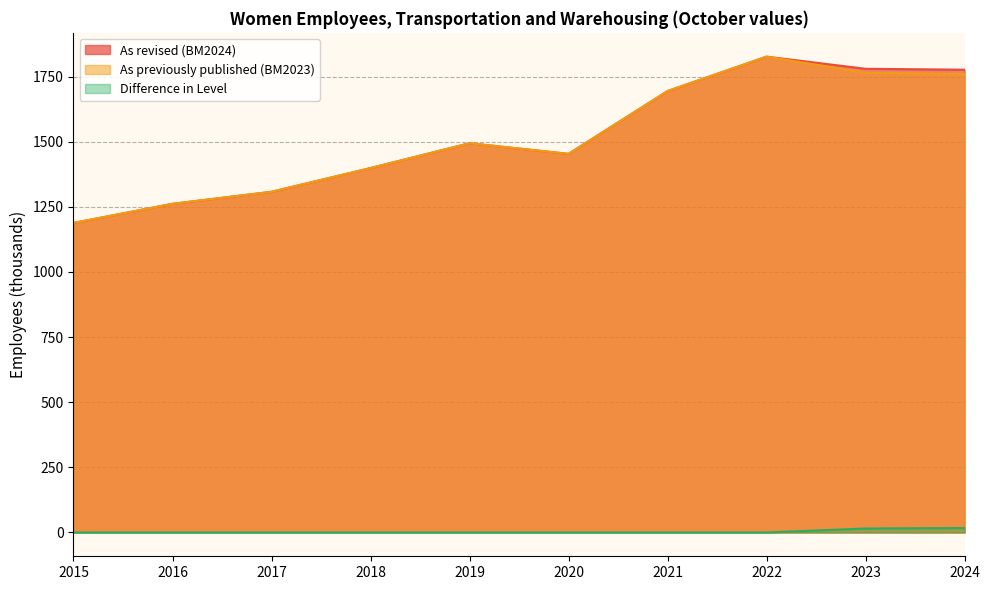

Count the number of categories in the chart.

10